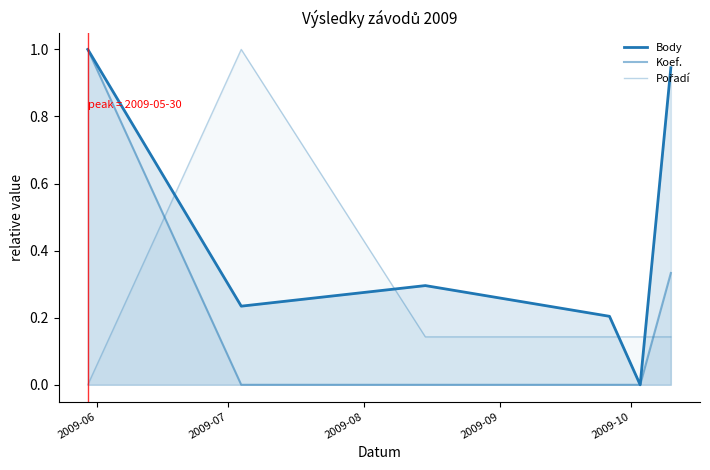

Rank the series at 2009-09 from lowest to highest value.

Koef., Pořadí, Body